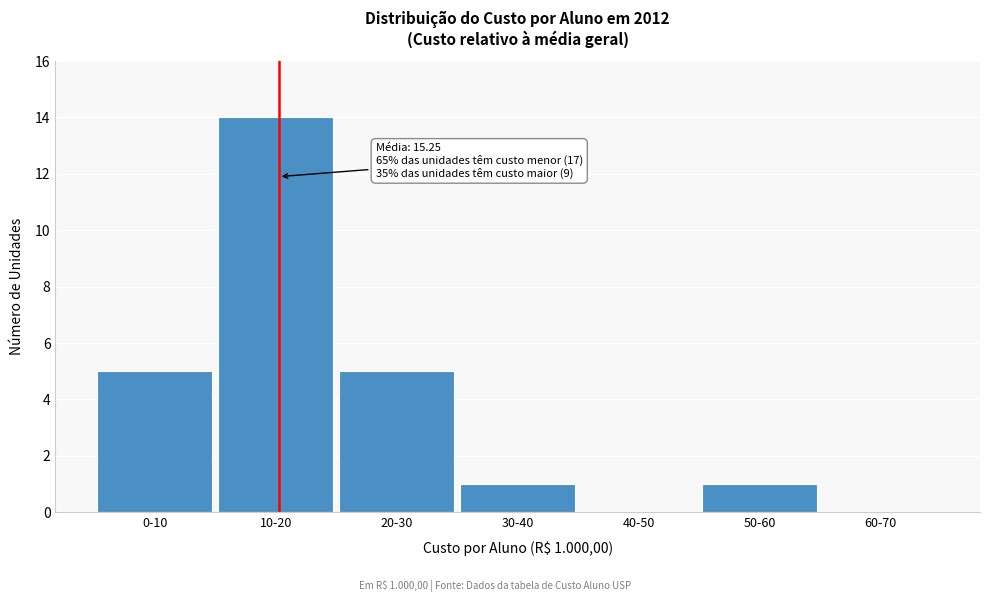

Reading left to right, what are all the values shown in this chart?

0-10=5	10-20=14	20-30=5	30-40=1	40-50=0	50-60=1	60-70=0